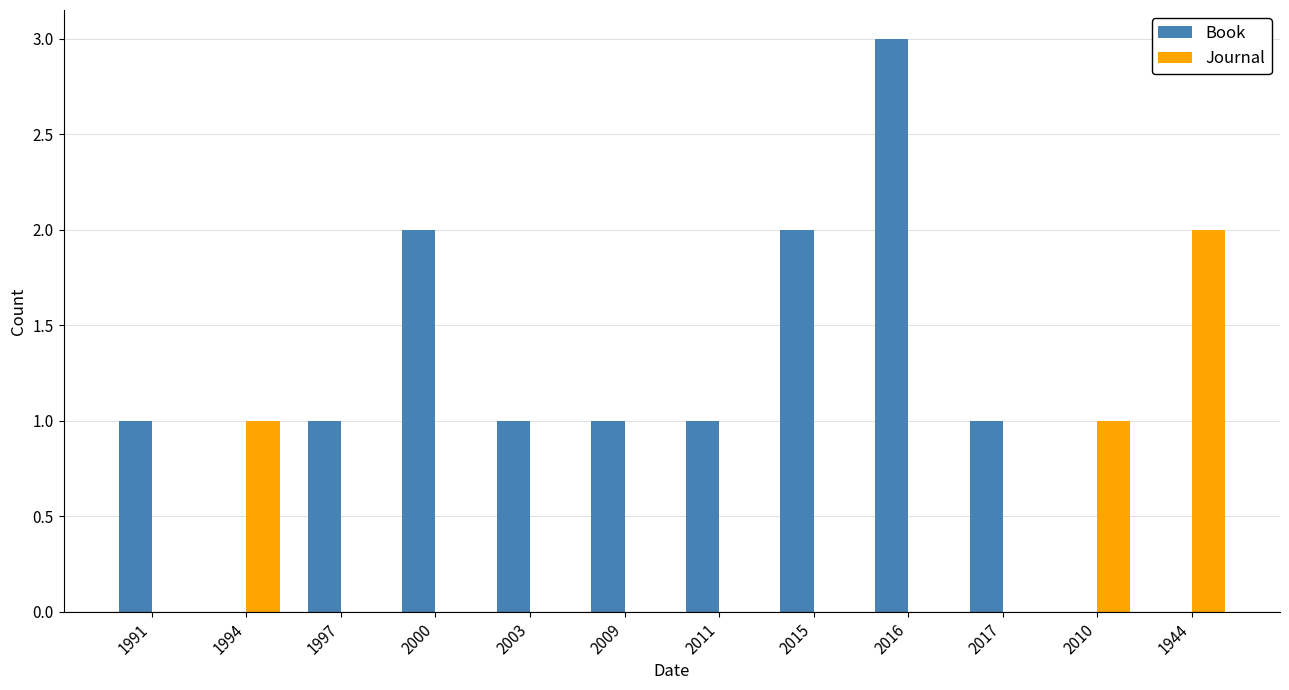

True or false: Book has a value of 3 at 2016.

True